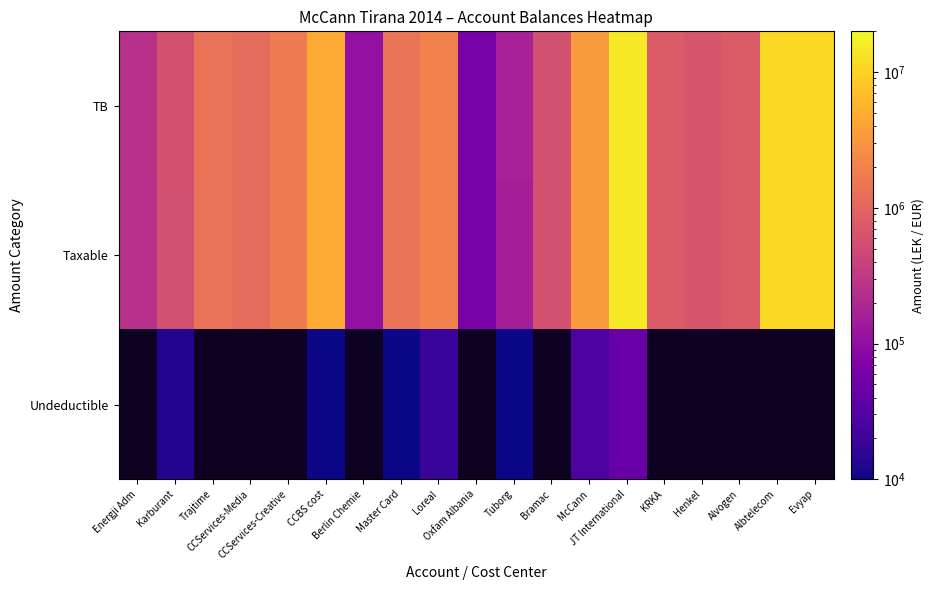

What is the difference between the highest and lowest values at Karburant?

575296.9